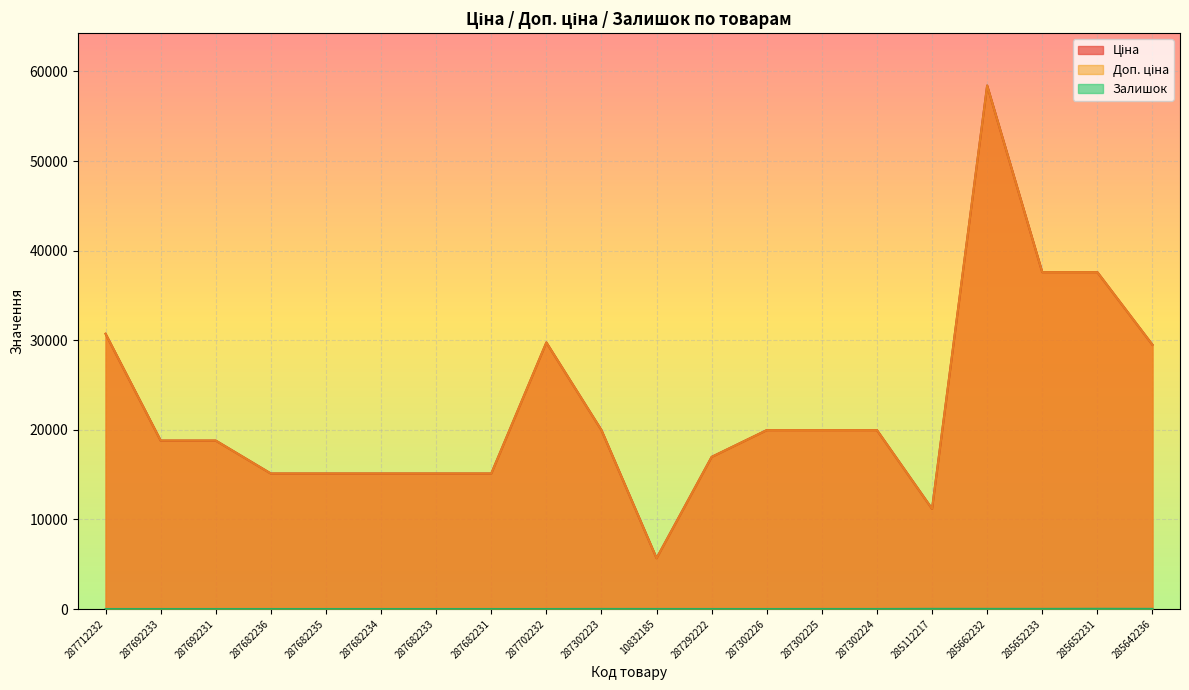

Reading left to right, list all the values displayed in this chart.

Ціна: 287712232=30717.1	287692233=18796.8	287692231=18796.8	287682236=15120.0	287682235=15120.0	287682234=15120.0	287682233=15120.0	287682231=15120.0	287702232=29747.2	287302223=19964.2	10832185=5673.8	287292222=16976.3	287302226=19964.2	287302225=19964.2	287302224=19964.2	285112217=11188.2	285662232=58426.5	285652233=37593.6	285652231=37593.6	285642236=29491.5
Доп. ціна: 287712232=30717.1	287692233=18796.8	287692231=18796.8	287682236=15120.0	287682235=15120.0	287682234=15120.0	287682233=15120.0	287682231=15120.0	287702232=29747.2	287302223=19964.2	10832185=5673.8	287292222=16976.3	287302226=19964.2	287302225=19964.2	287302224=19964.2	285112217=11188.2	285662232=58426.5	285652233=37593.6	285652231=37593.6	285642236=29491.5
Залишок: 287712232=0.0	287692233=0.0	287692231=0.0	287682236=0.0	287682235=0.0	287682234=0.0	287682233=0.0	287682231=0.0	287702232=0.0	287302223=7.0	10832185=4.0	287292222=2.0	287302226=0.0	287302225=5.0	287302224=3.0	285112217=17.0	285662232=14.0	285652233=13.0	285652231=23.0	285642236=14.0